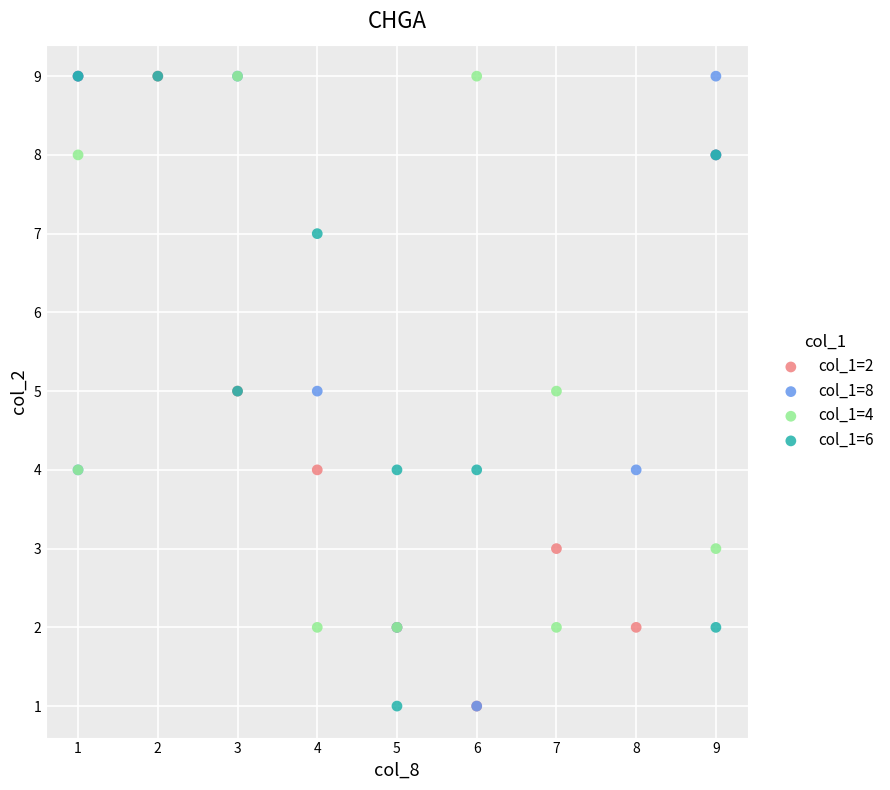

What are all the series names shown in the legend?

col_1=2, col_1=8, col_1=4, col_1=6